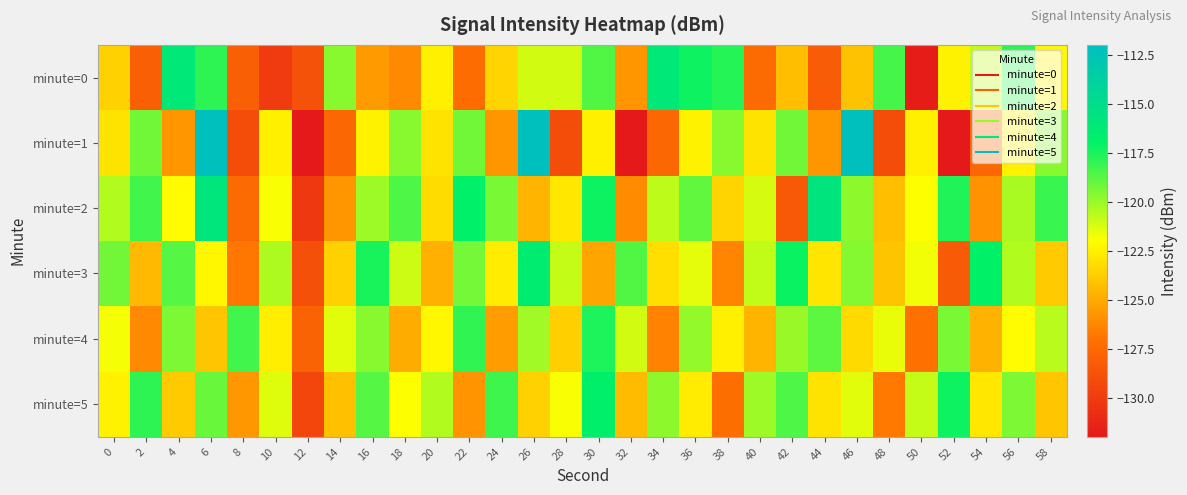

At which category is the sum across all series the highest?

6